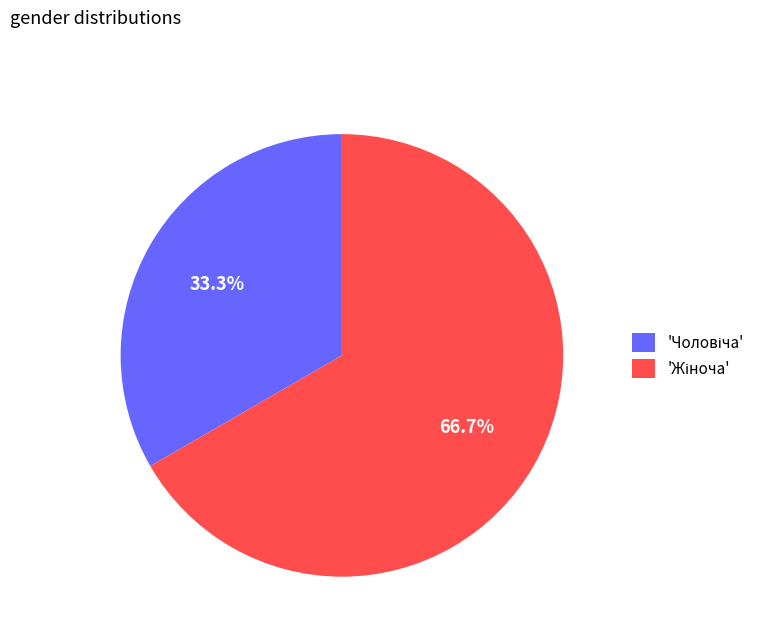

Is there a majority slice in this chart?

Yes